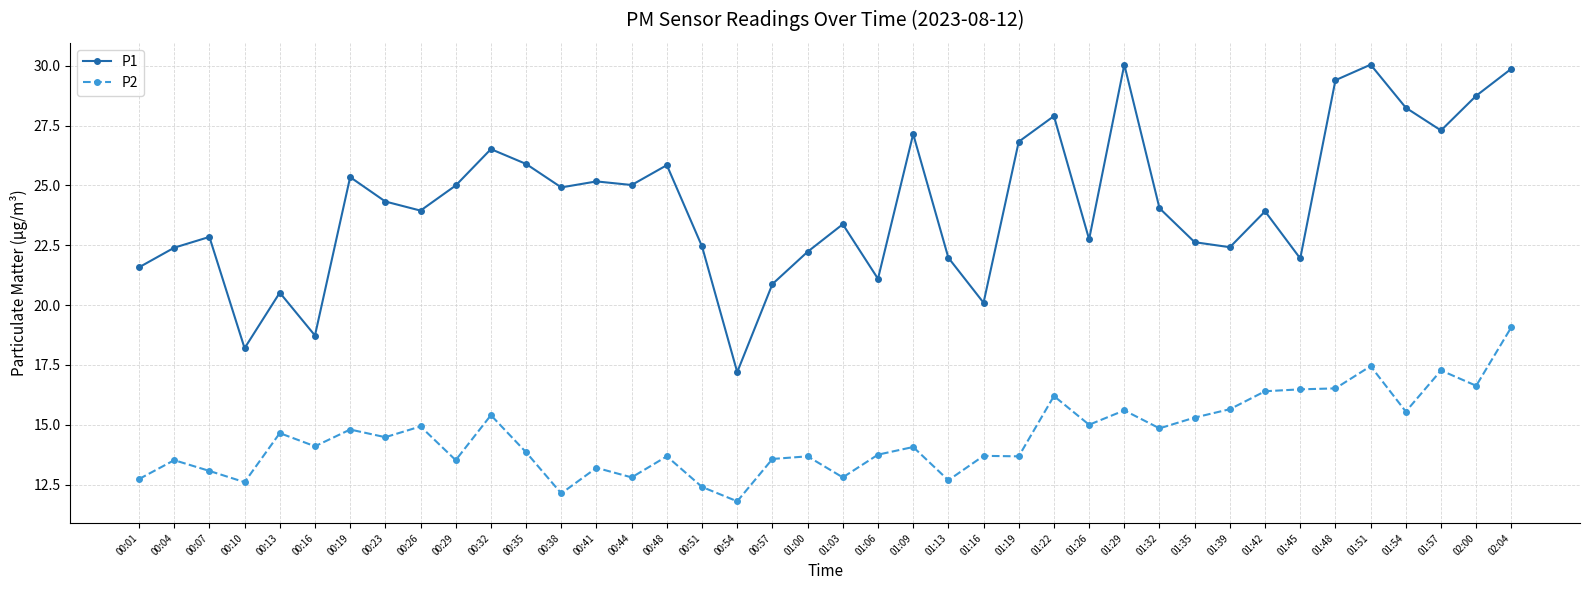

What is the average value of the P2 series?

14.5